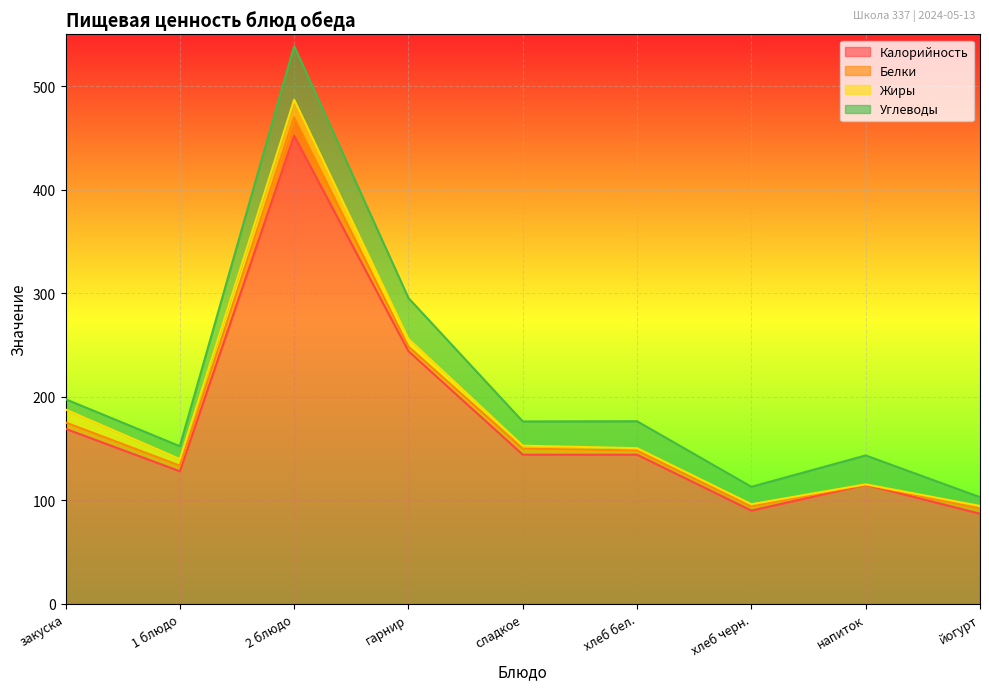

Which series has the largest range (max minus min)?

Калорийность